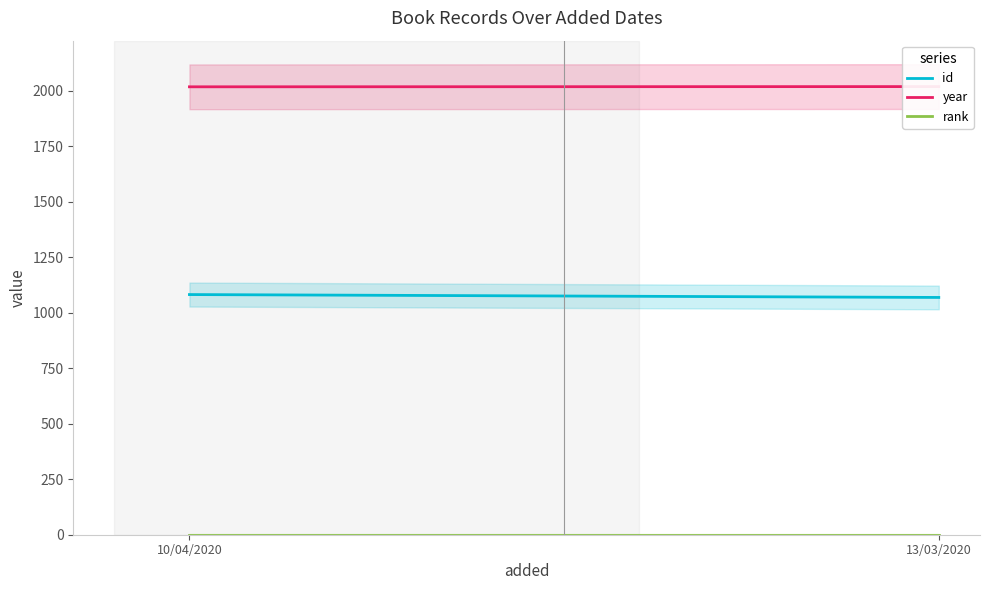

At 13/03/2020, list the series in order from largest to smallest.

year, id, rank